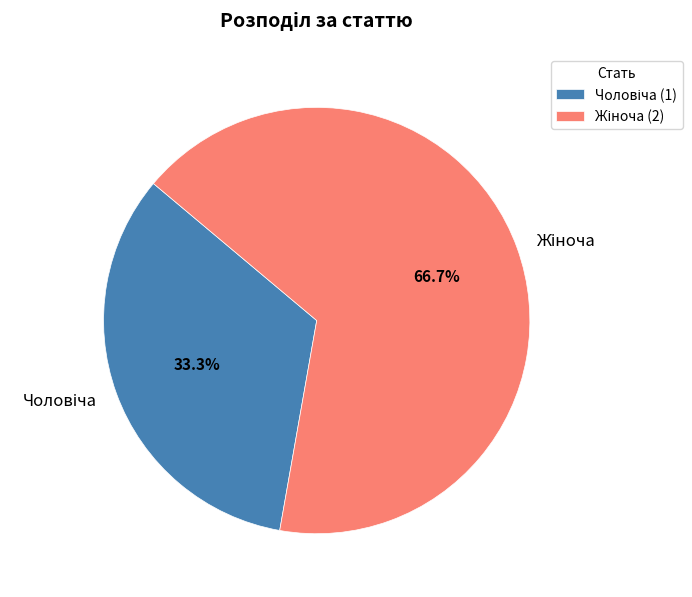

Does any single category account for the majority?

Yes